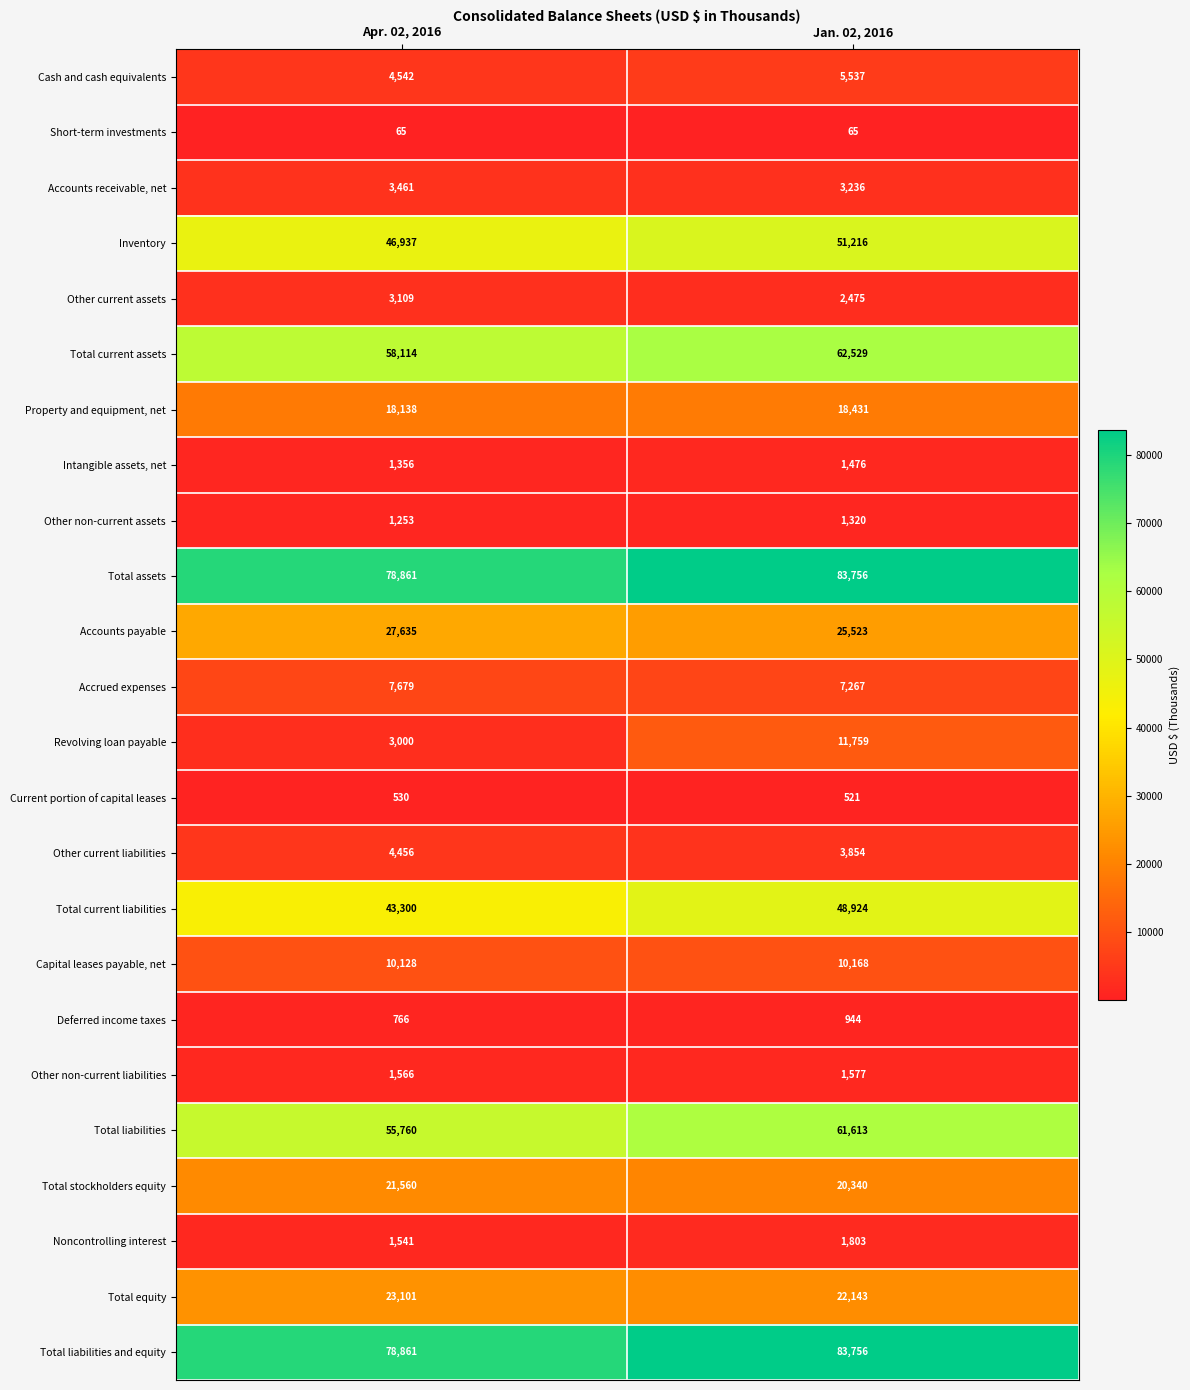

What is the average value of the Total equity series?

22622